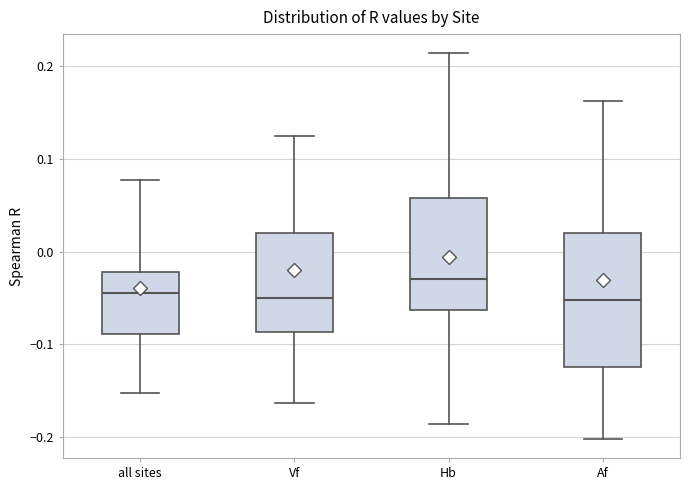

Where does the lower whisker of the box for Vf end on the y-axis? The values are not printed on the chart, so give them approximately, as read against the axis.

-0.16